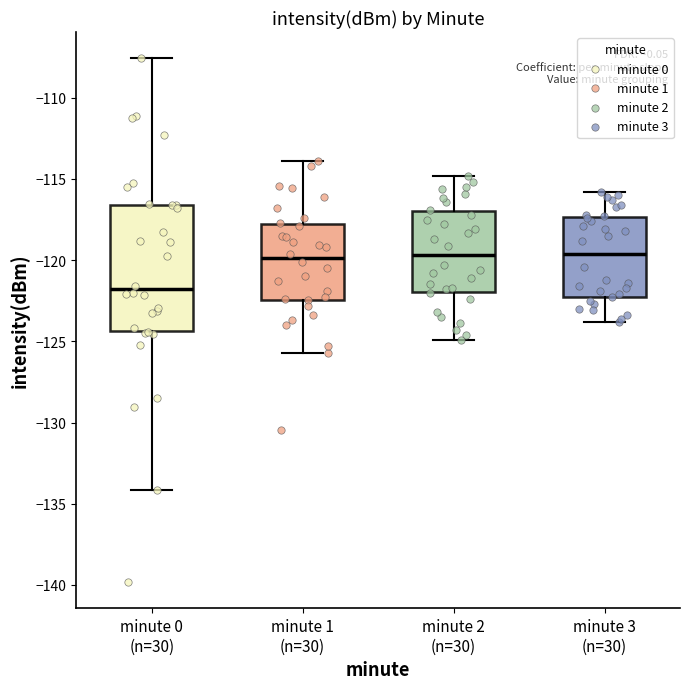

Where does the upper whisker of the box for minute 0 (n=30) end on the y-axis? The values are not printed on the chart, so give them approximately, as read against the axis.

-107.5